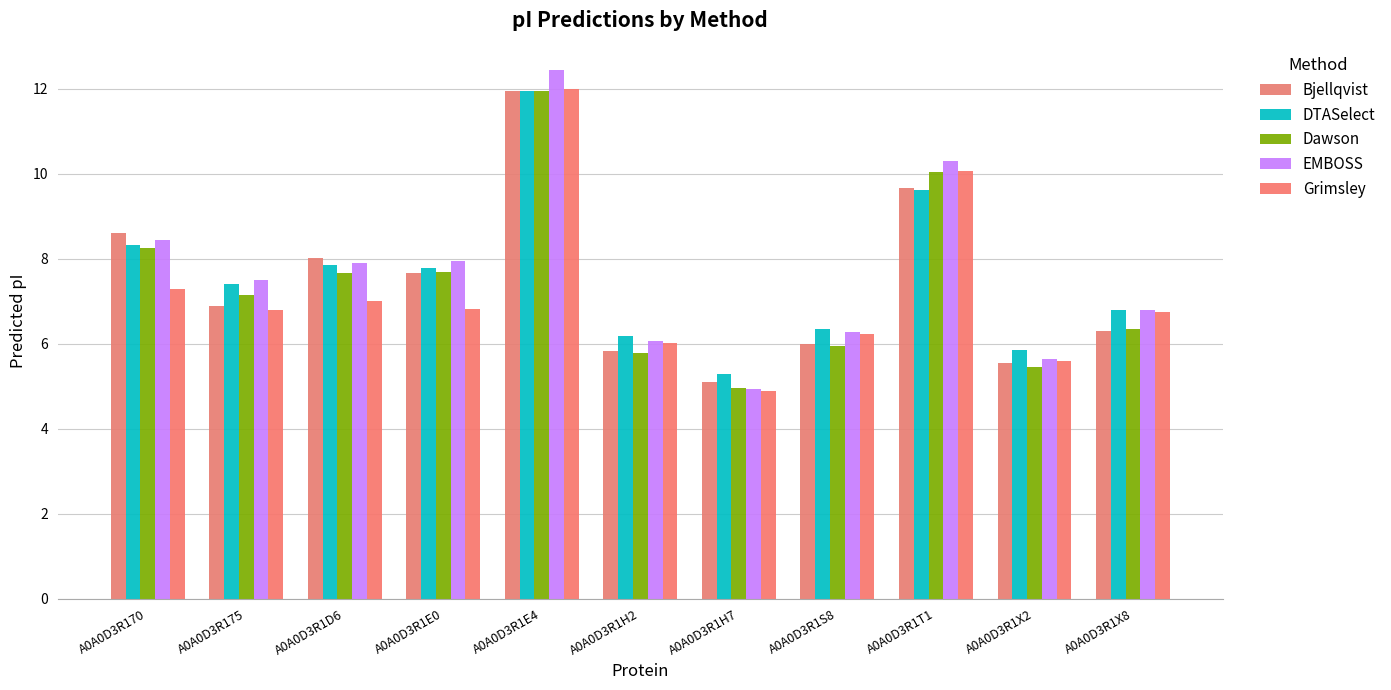

Between A0A0D3R1S8 and A0A0D3R1X2, which series saw the biggest shift?

Grimsley